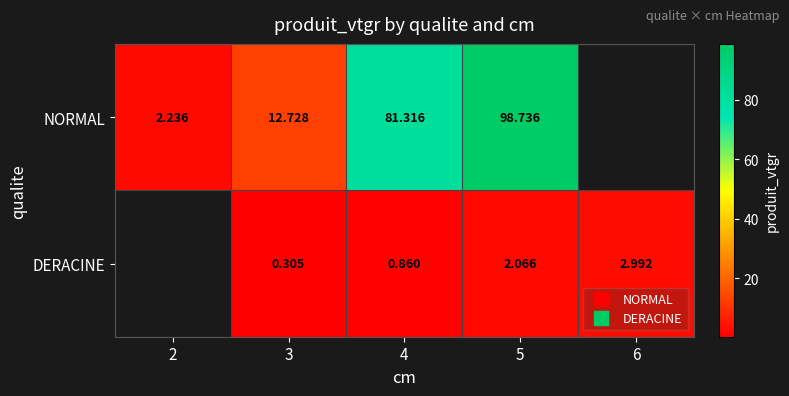

What is the difference between the DERACINE values at 4 and 6?

2.1